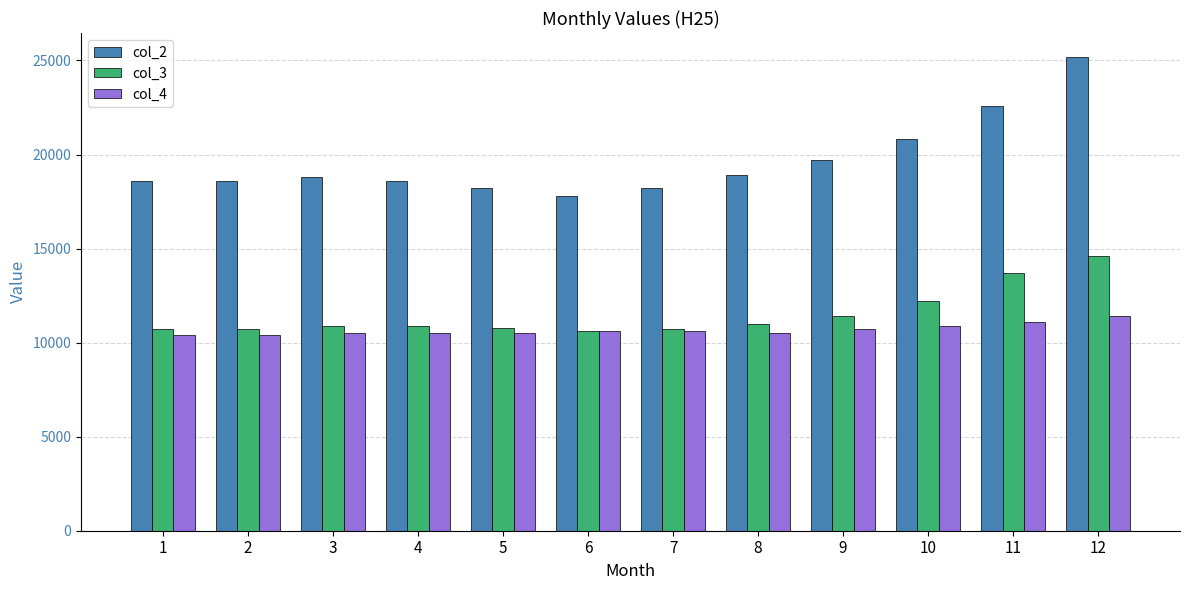

The value of col_4 at 9 is 10700. True or false?

True